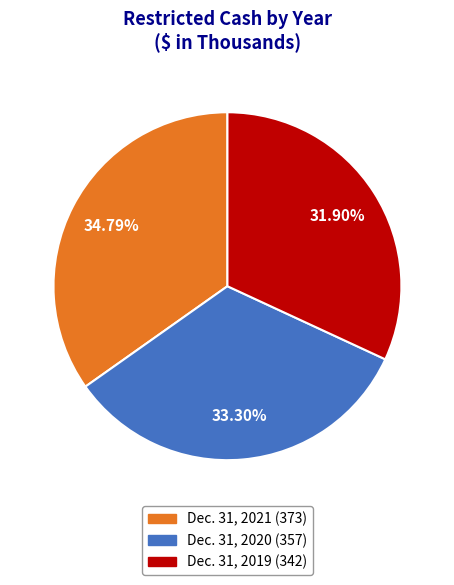

What percentage is the Dec. 31, 2020 slice, to the nearest percent?

33%